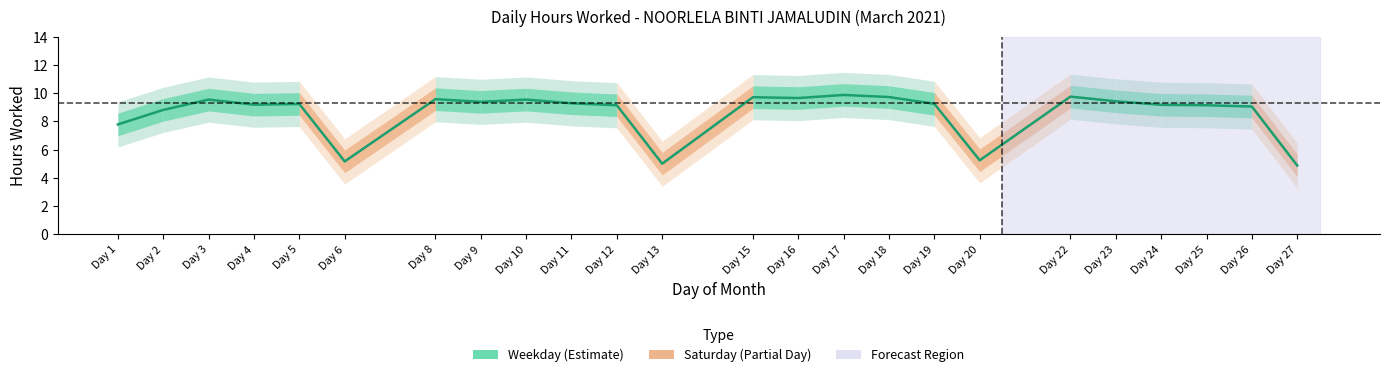

Which category has the highest value across all series?

Day 17